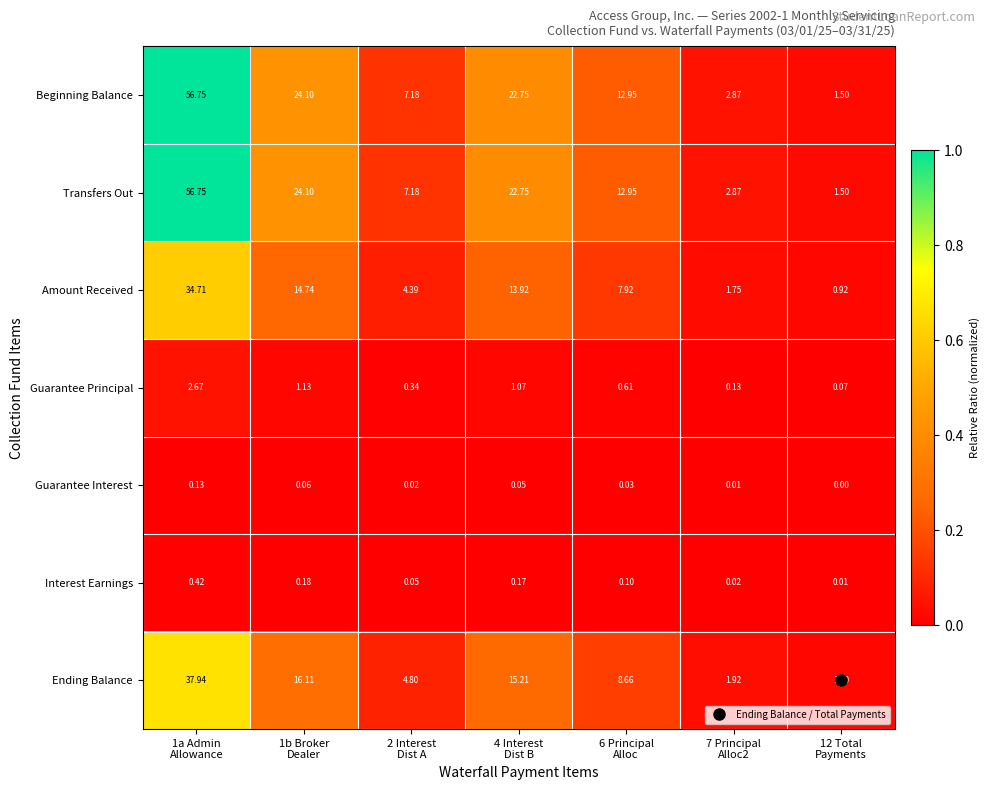

Between 2 Interest Dist A and 6 Principal Alloc, which series saw the biggest shift?

Beginning Balance